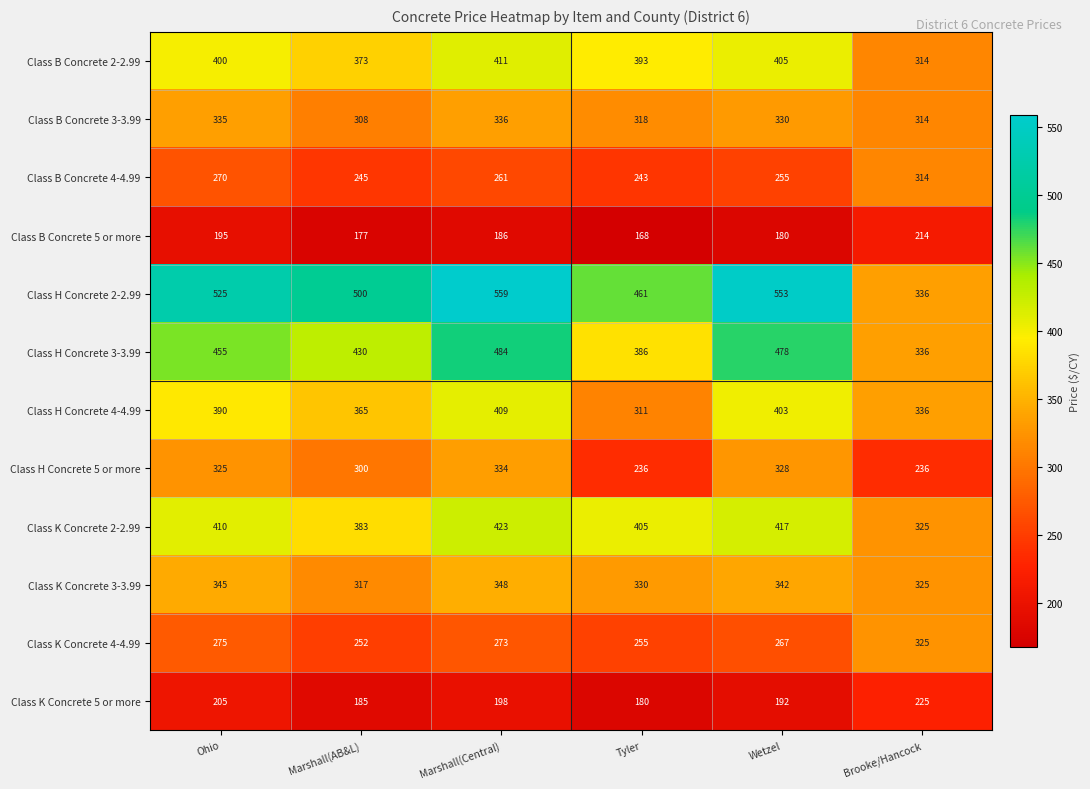

True or false: Class B Concrete 4-4.99 has a value of 464 at Marshall(Central).

False